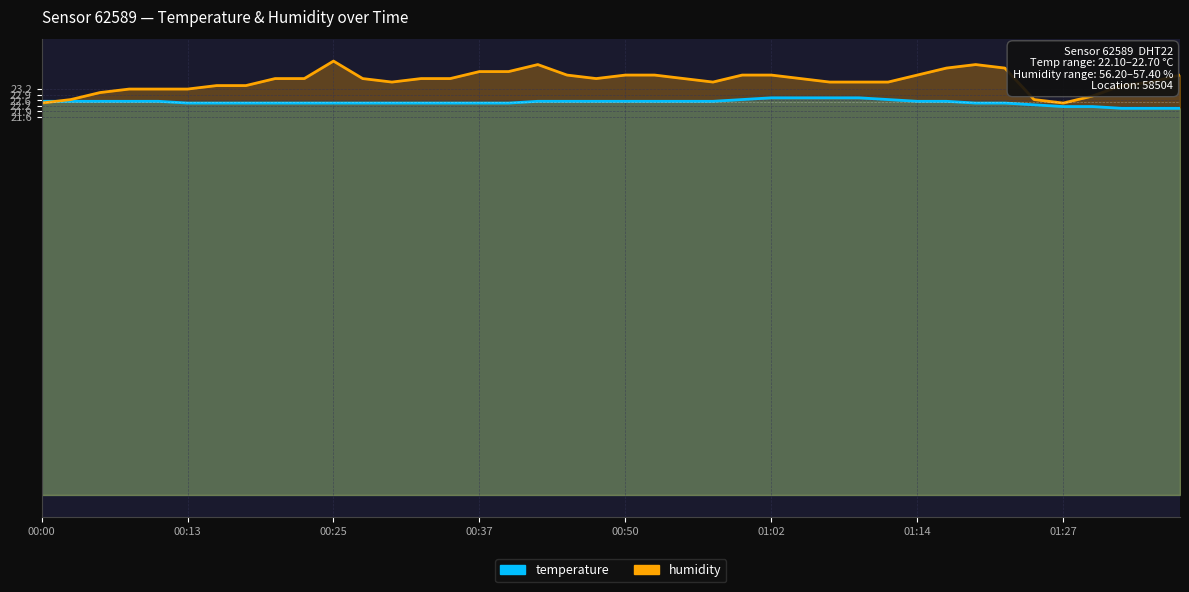

True or false: temperature has a value of 11.1 at 00:33.

False